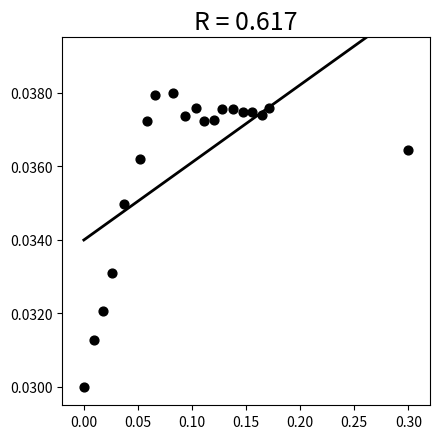

What is the range of X values (max minus min)?

0.3